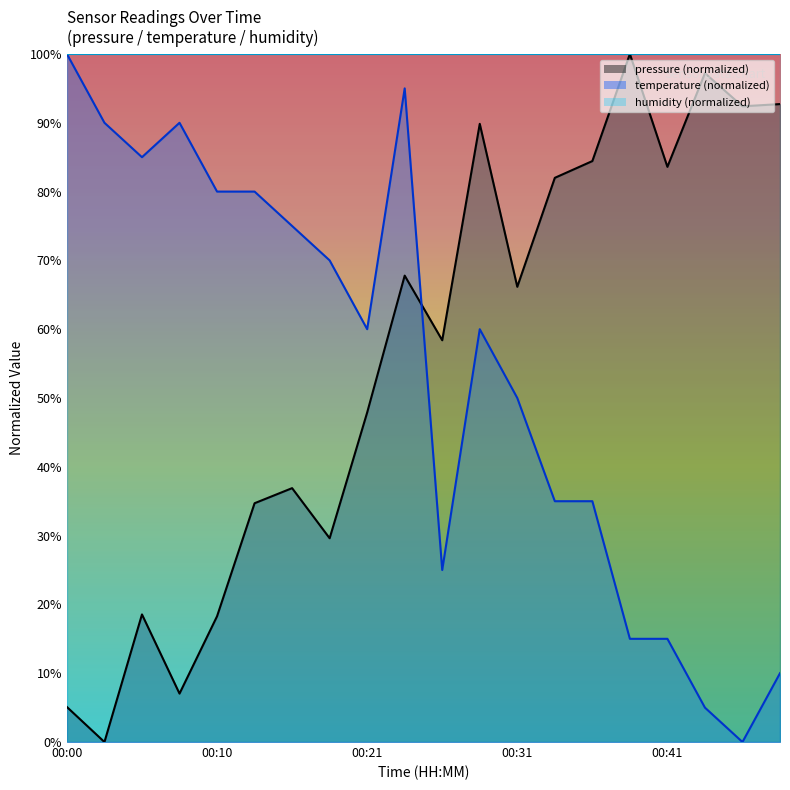

What is the average value of the temperature series?

53.8